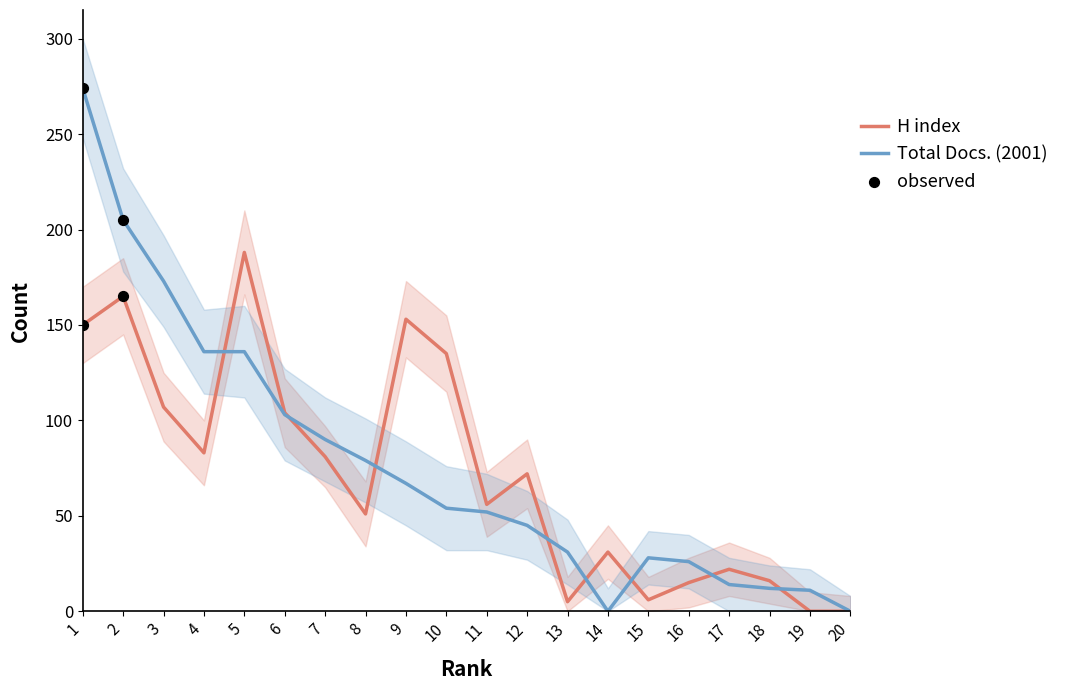

Which series has the widest spread of Y values?

Total Docs. (2001)